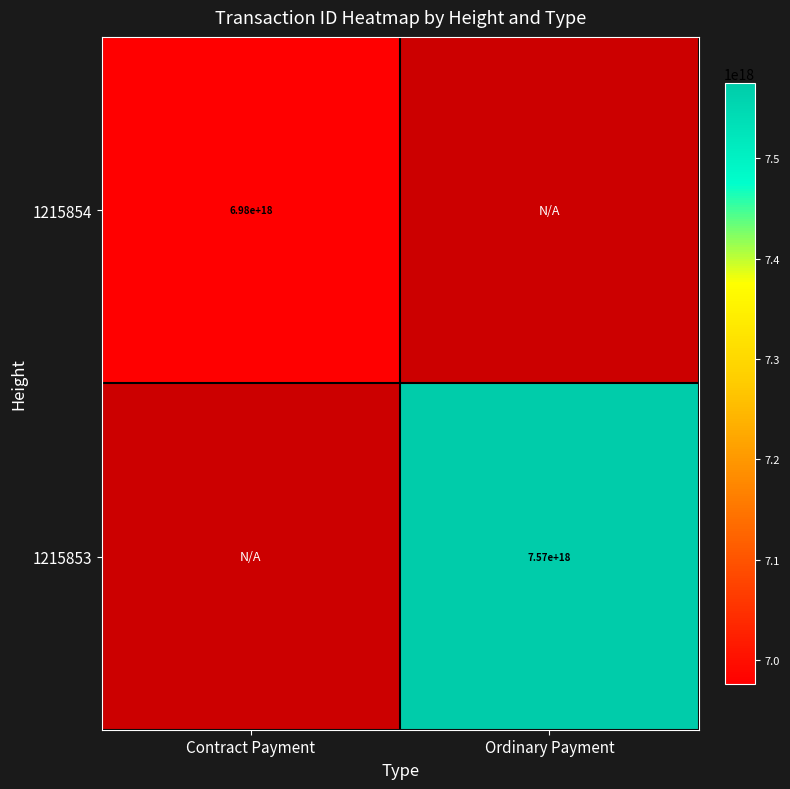

The value of 1215853 at Ordinary Payment is 7570000000000000000. True or false?

True